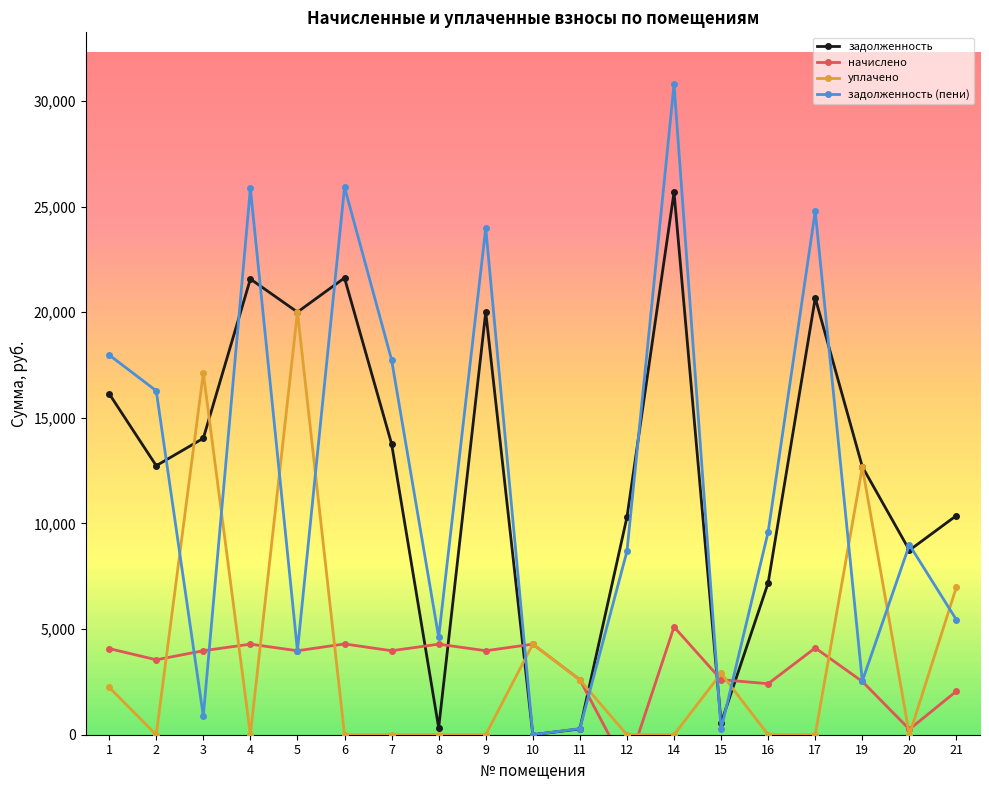

What are all the series names shown in the legend?

задолженность, начислено, уплачено, задолженность (пени)